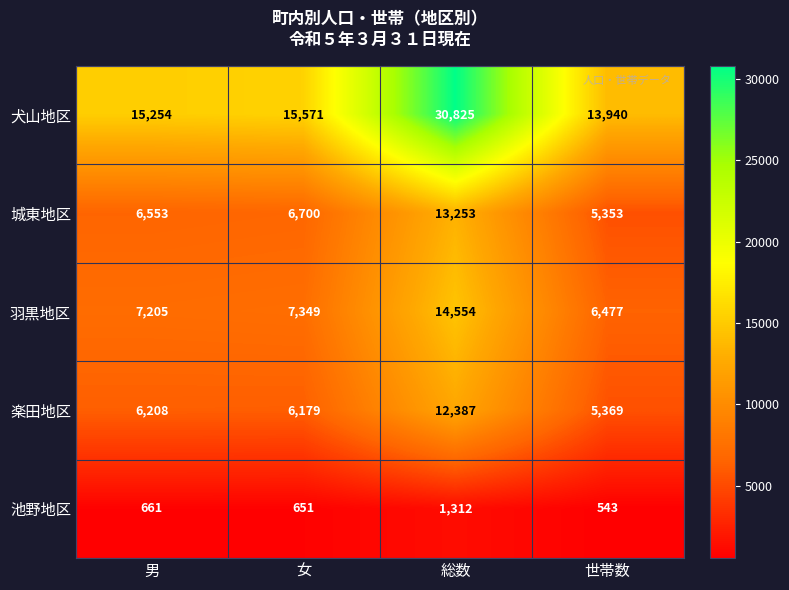

Reading left to right, what are all the values shown in this chart?

犬山地区: 15254	15571	30825	13940
城東地区: 6553	6700	13253	5353
羽黒地区: 7205	7349	14554	6477
楽田地区: 6208	6179	12387	5369
池野地区: 661	651	1312	543